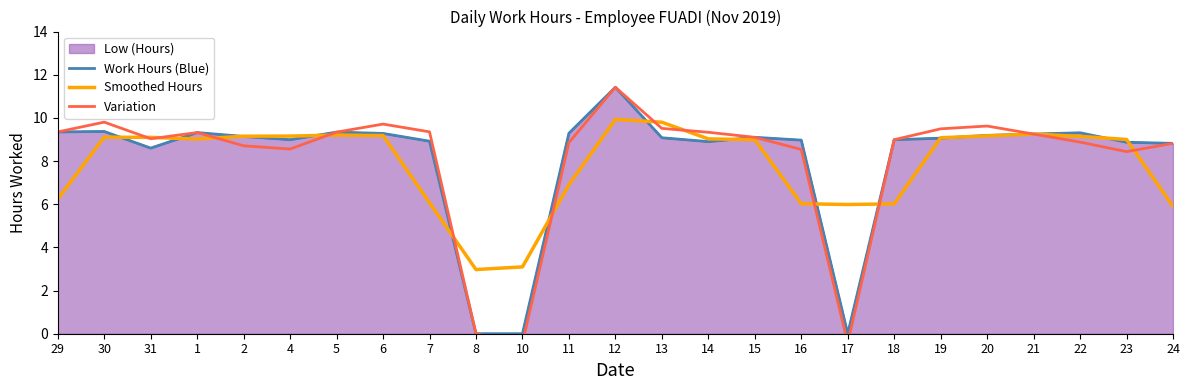

What is the label of the 15th point from the left?

14